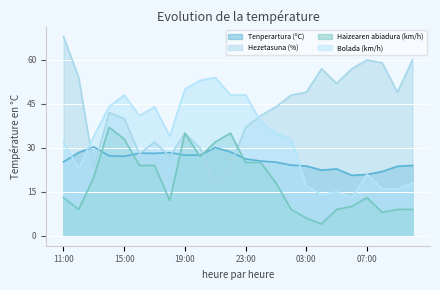

How many values in the Bolada (km/h) series are below 34?

11